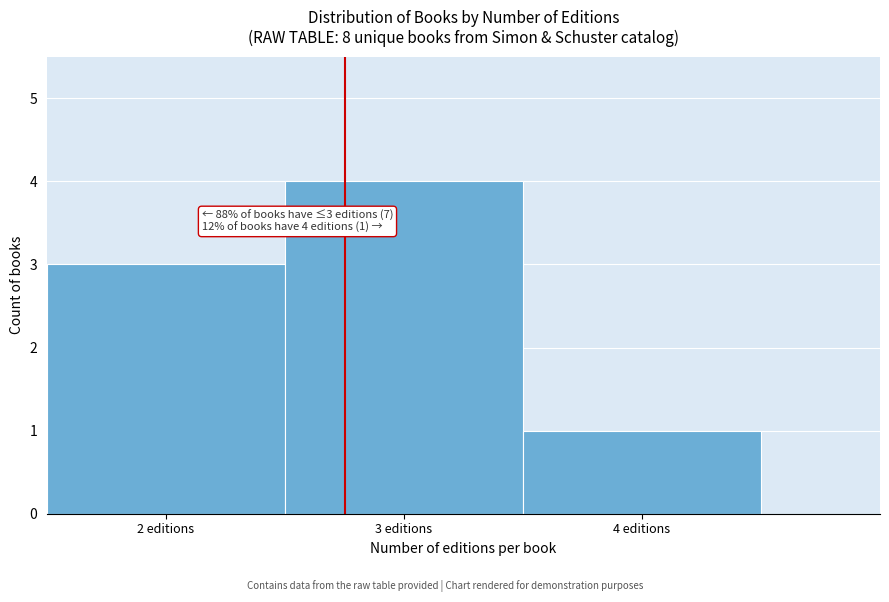

Which range on the x-axis has the tallest bar?

2.5 to 3.5